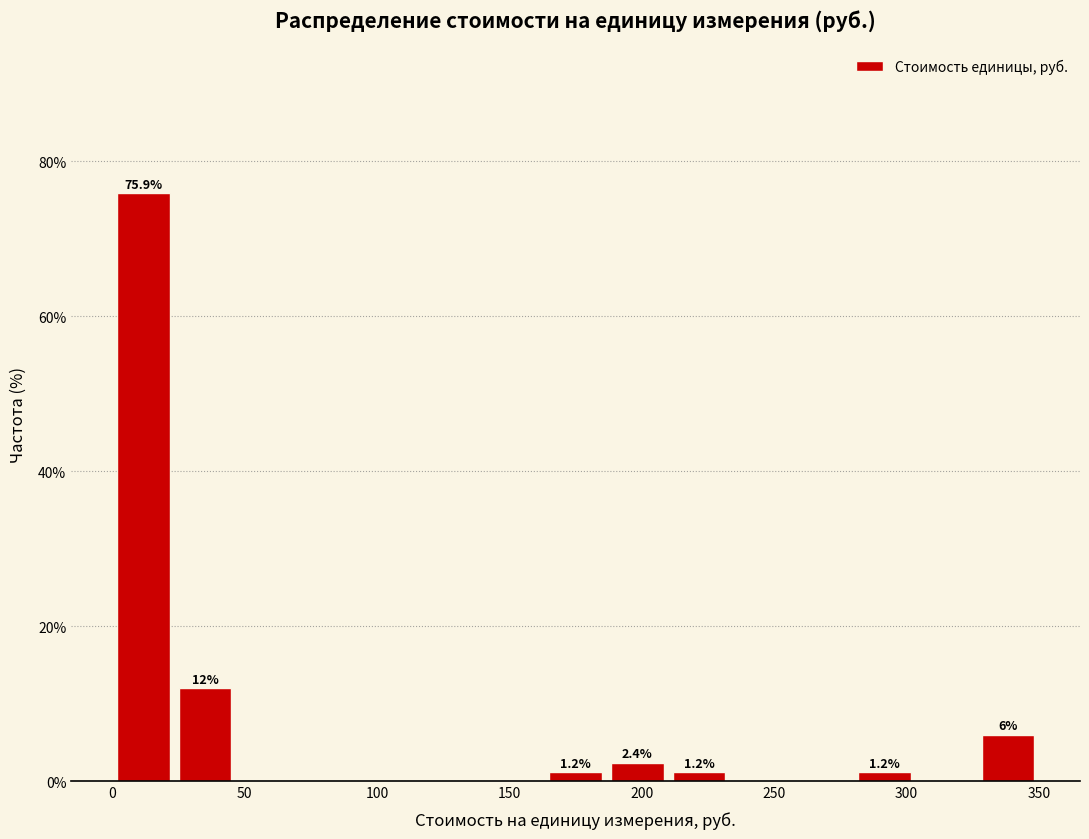

Over which range of the x-axis is the bar tallest?

0 to 25